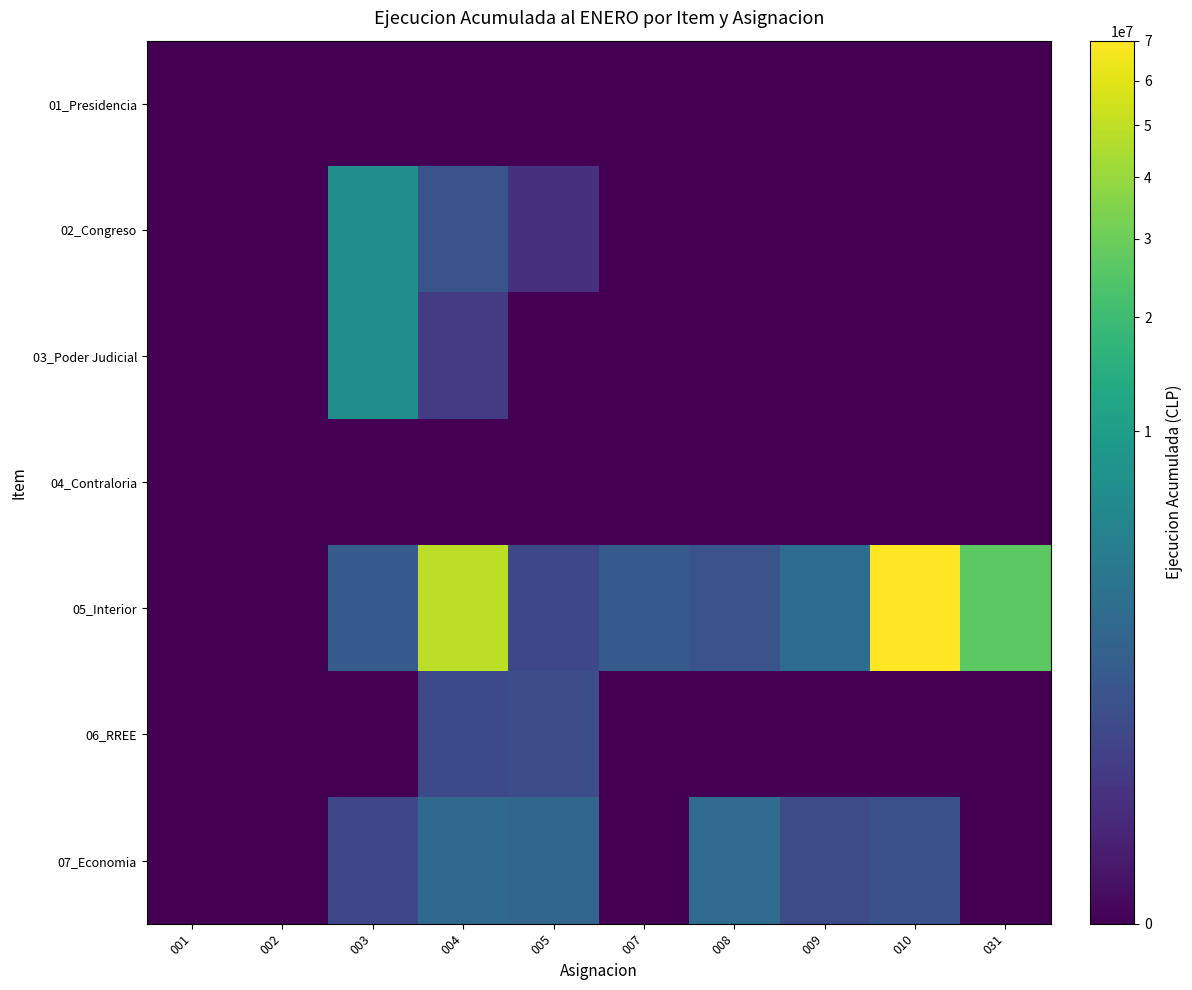

Which label corresponds to the largest value in the chart?

010